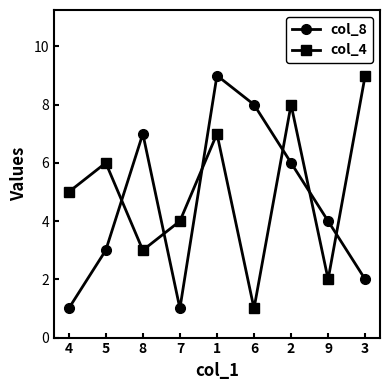

List the series in order of their overall mean, highest first.

col_4, col_8